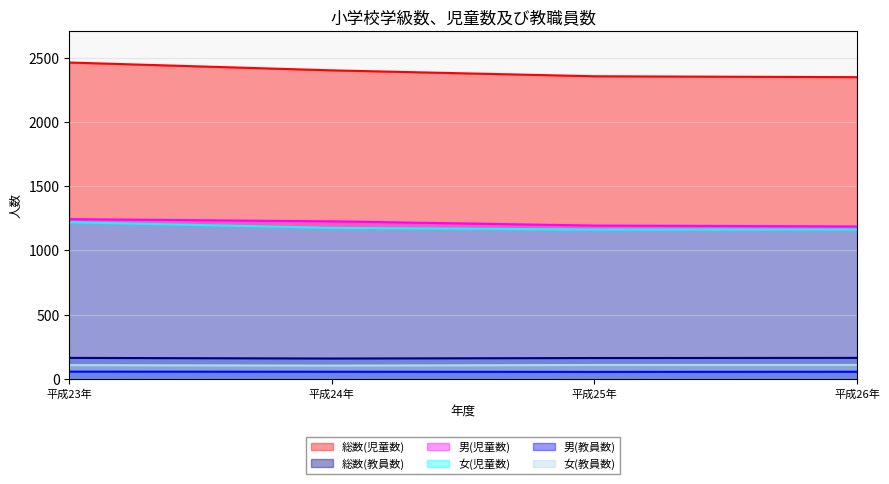

At which label does 総数(児童数) first exceed 2403?

平成23年